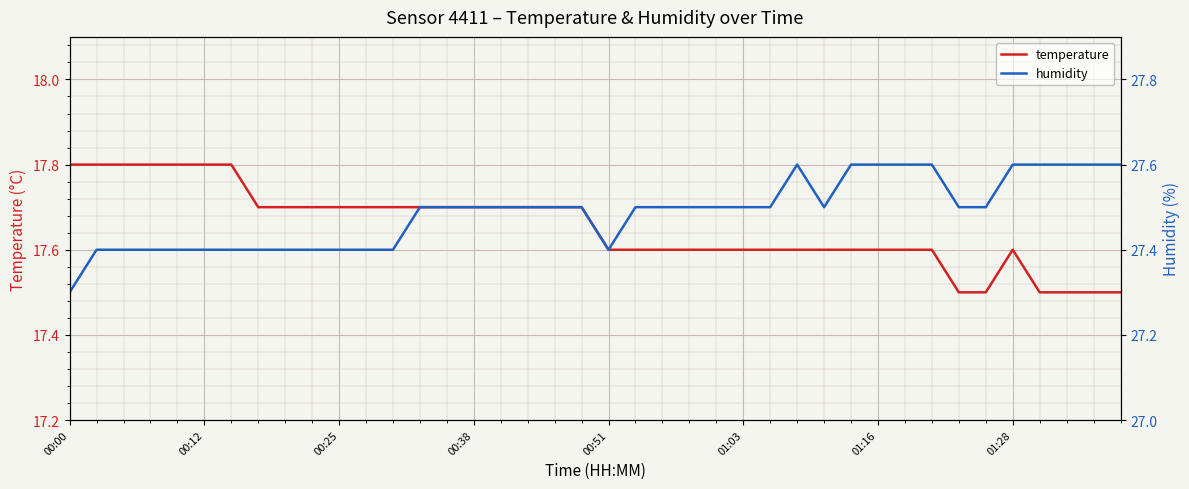

The temperature series shows 17.7 at 00:38. True or false?

True